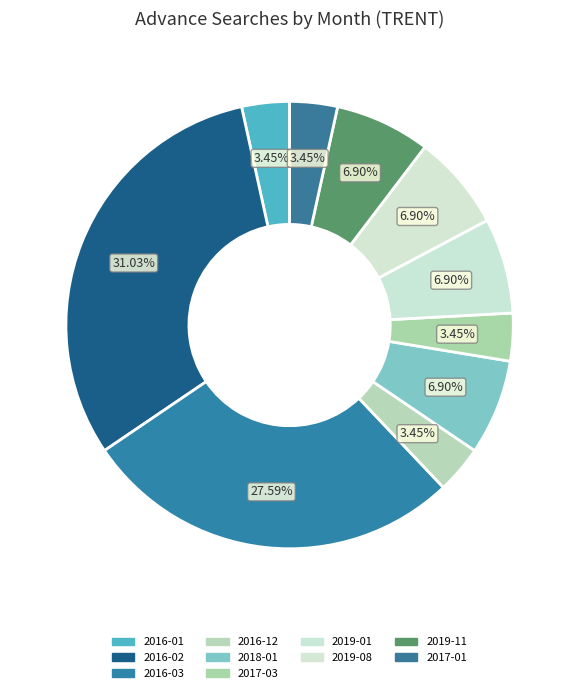

What percentage is NOT represented by 2016-02?

69.0%